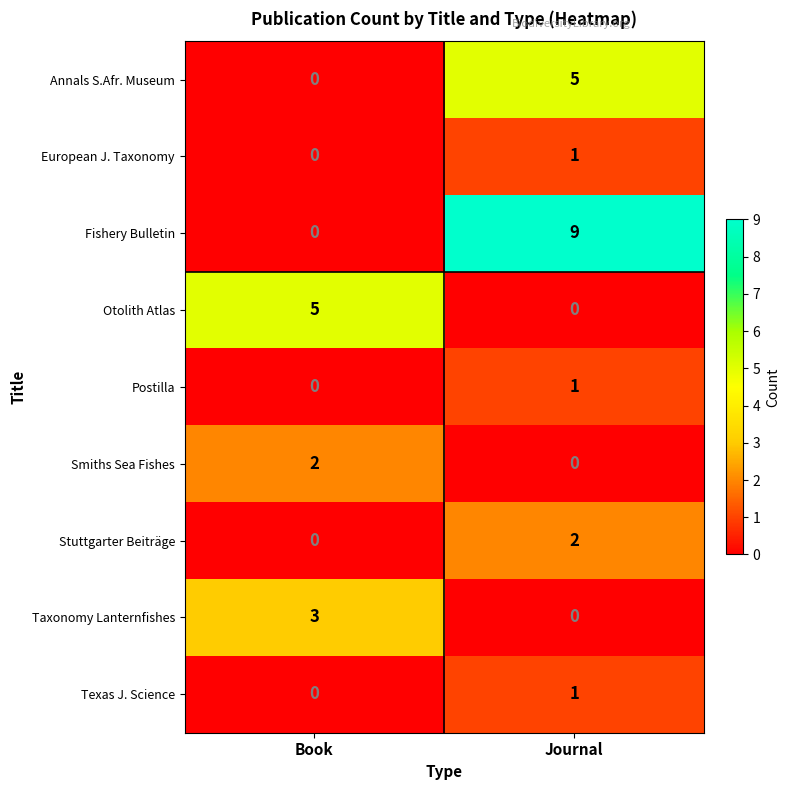

At which category does the chart reach its peak across all series?

Journal